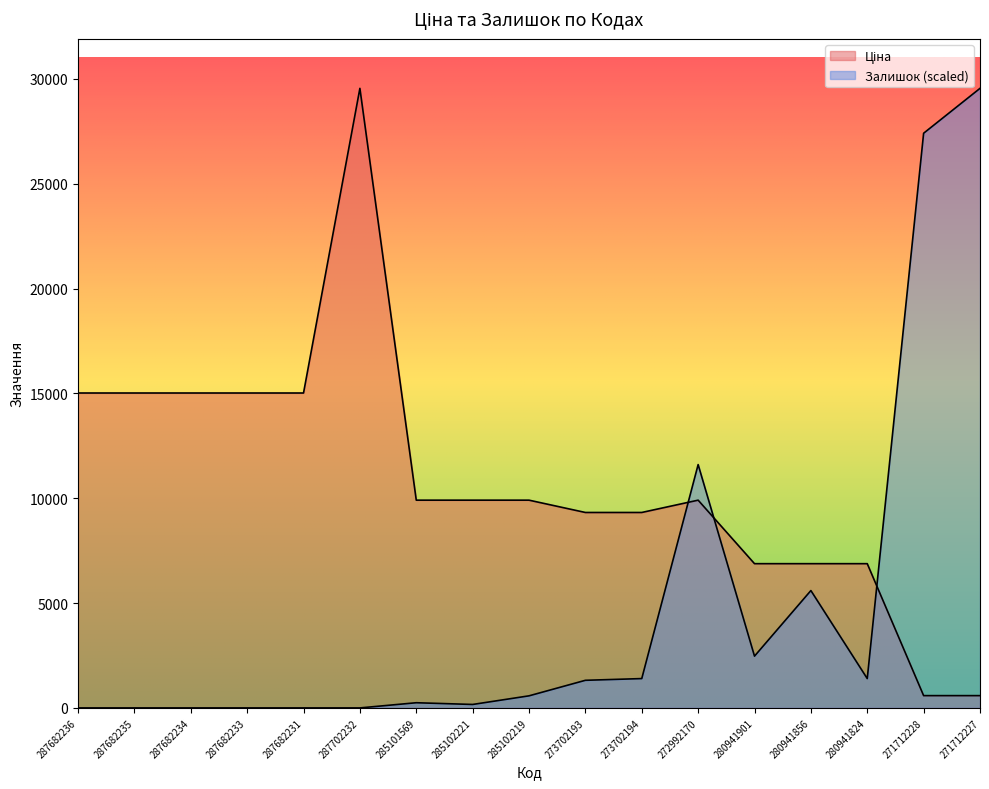

What is the label of the 7th point from the left?

285101569